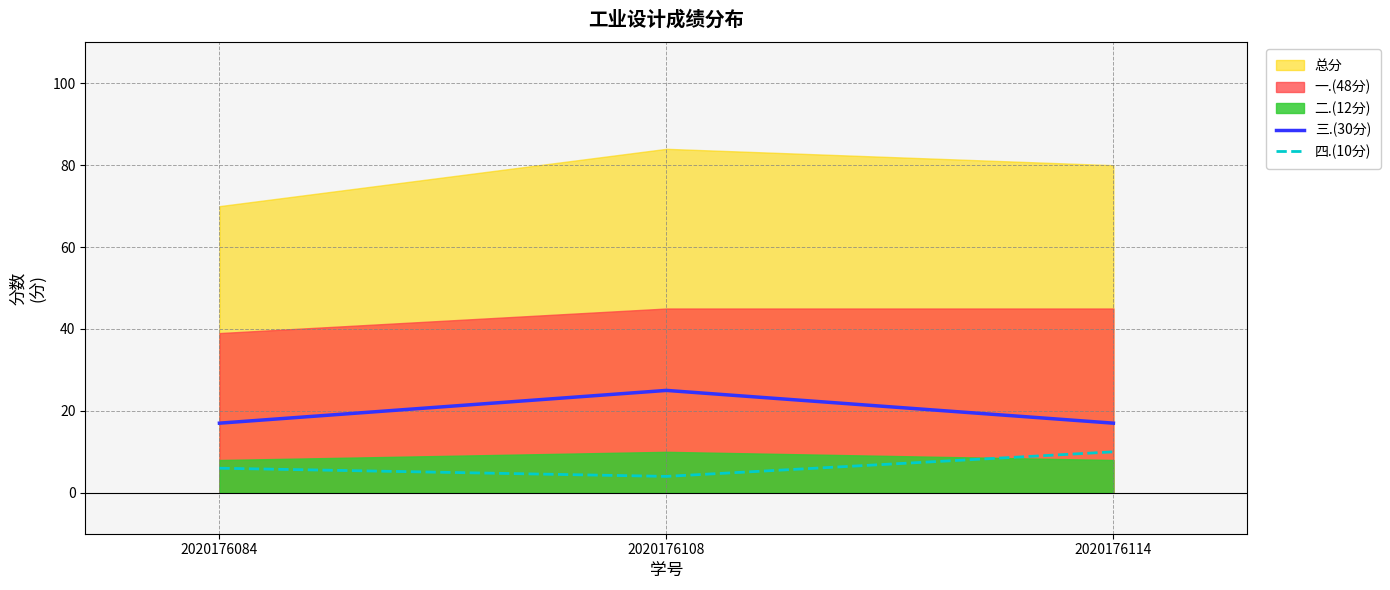

Is it true that 四.(10分) equals 10 at 2020176114?

True